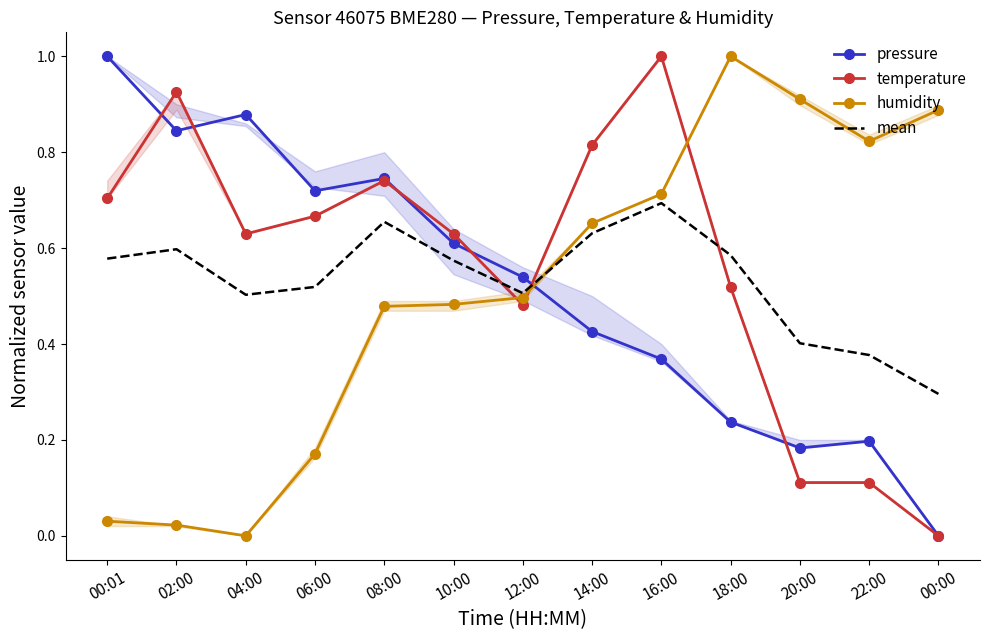

Which series has the largest range (max minus min)?

pressure